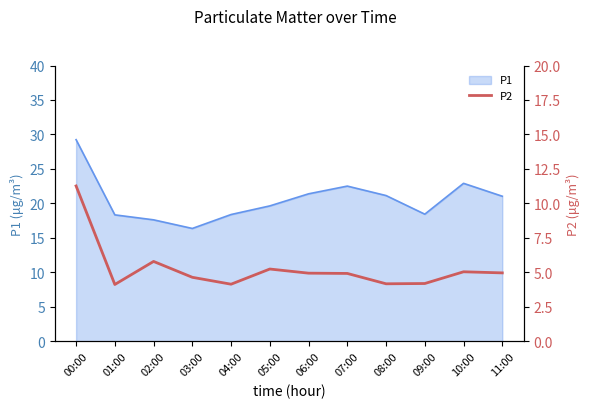

True or false: the data shows 4.7 at 03:00.

True